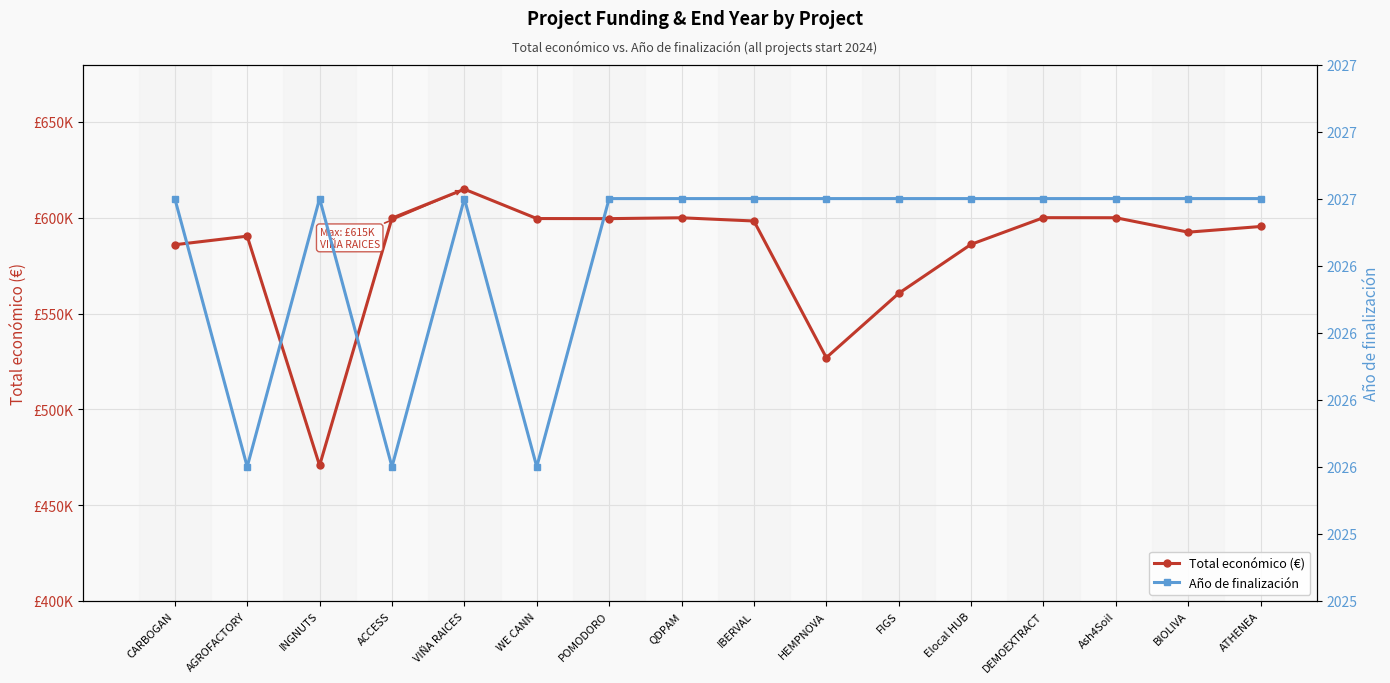

List the series in order of their overall mean, lowest first.

Año de finalización, Total económico (€)